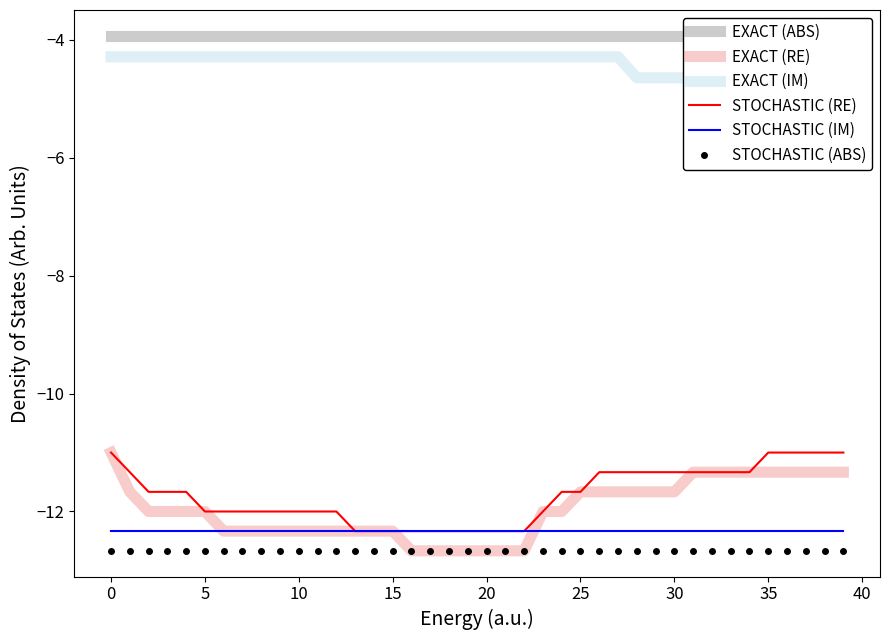

What is the lowest value of the STOCHASTIC (RE) series?

-12.3